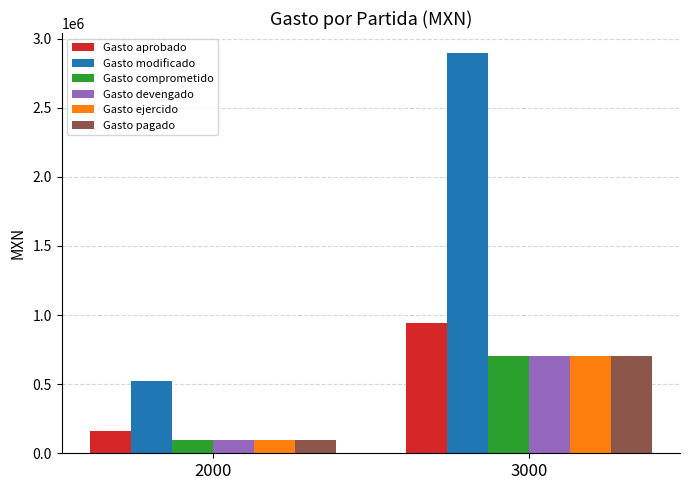

What is the value of the Gasto aprobado bar at the 2nd from the left?

939731.0